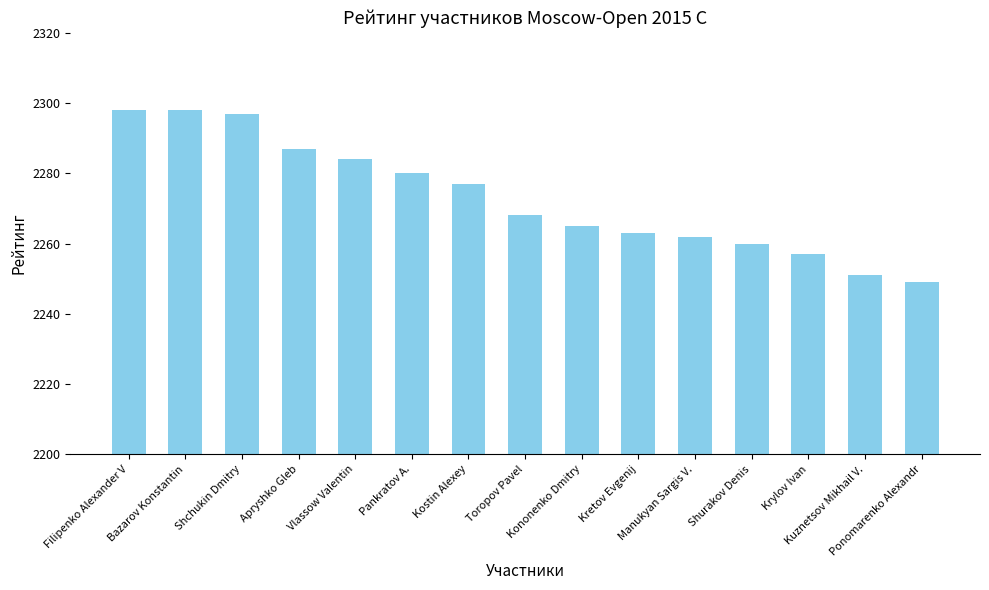

Count the number of categories in the chart.

15